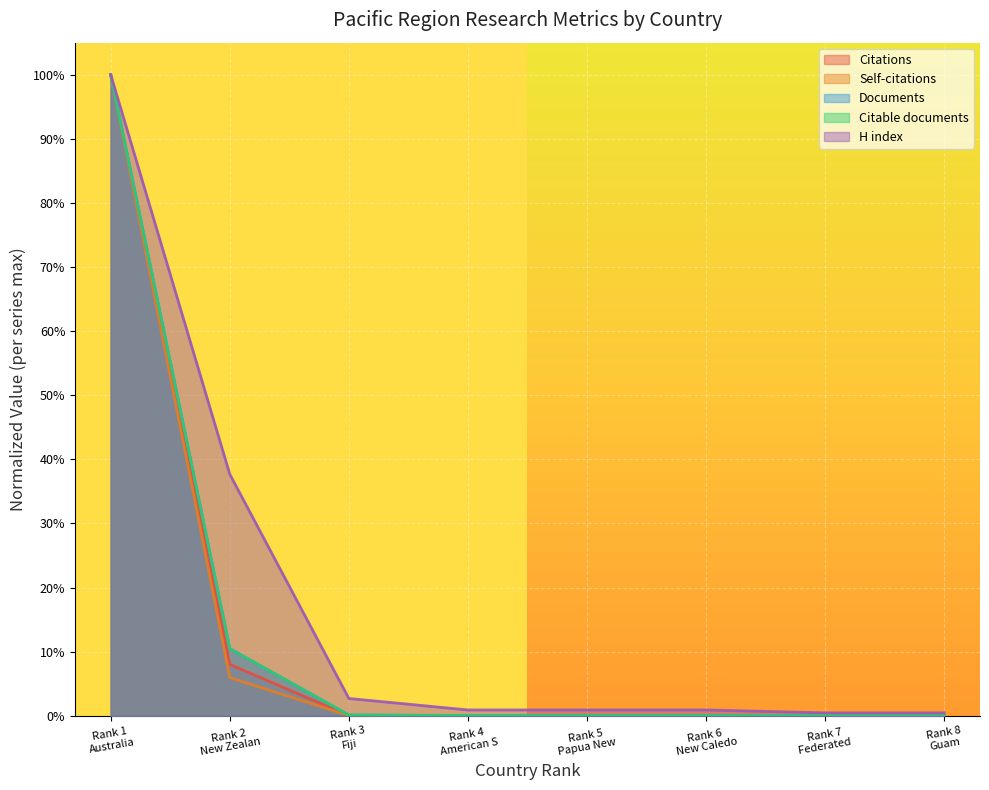

What are all the series names shown in the legend?

Citations, Self-citations, Documents, Citable documents, H index